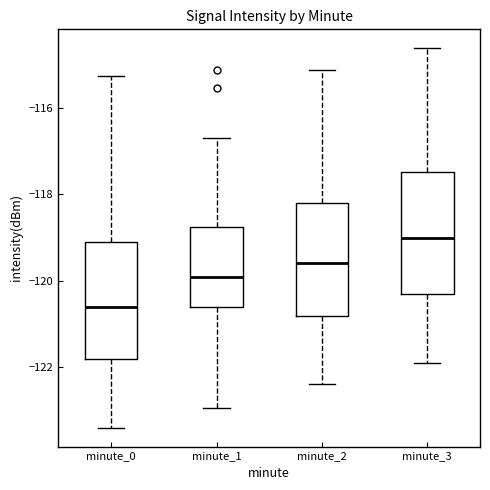

Where does the median line of the box for minute_1 sit on the y-axis? The values are not printed on the chart, so give them approximately, as read against the axis.

-120.0